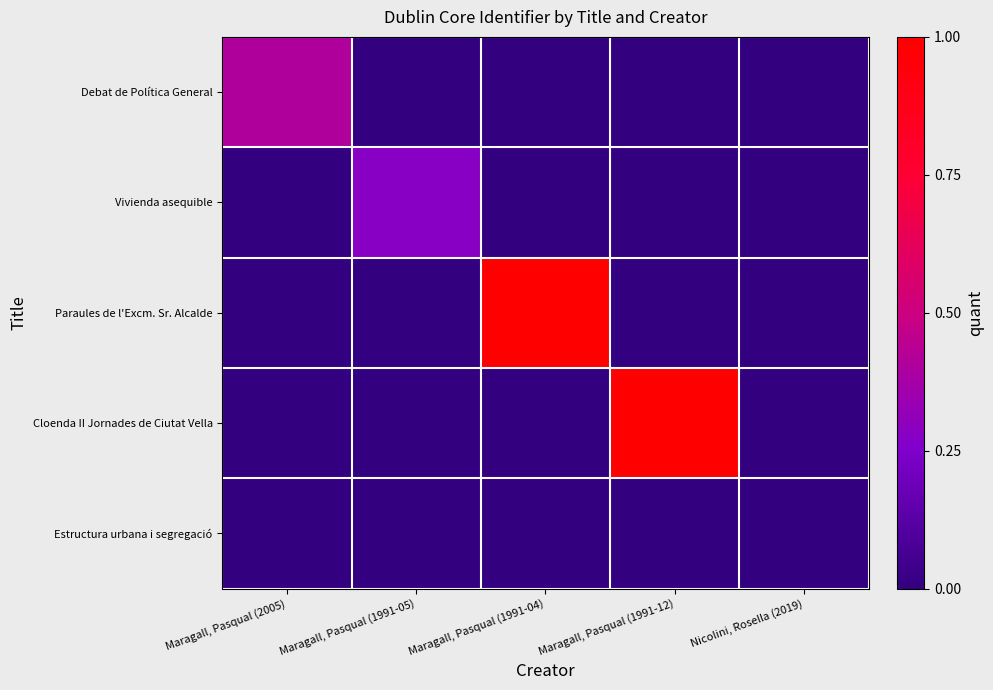

Reading right to left, extract all data points from this chart.

Debat de Política General: Nicolini, Rosella (2019)=0.0	Maragall, Pasqual (1991-12)=0.0	Maragall, Pasqual (1991-04)=0.0	Maragall, Pasqual (1991-05)=0.0	Maragall, Pasqual (2005)=0.4
Vivienda asequible: Nicolini, Rosella (2019)=0.0	Maragall, Pasqual (1991-12)=0.0	Maragall, Pasqual (1991-04)=0.0	Maragall, Pasqual (1991-05)=0.3	Maragall, Pasqual (2005)=0.0
Paraules de l'Excm. Sr. Alcalde: Nicolini, Rosella (2019)=0.0	Maragall, Pasqual (1991-12)=0.0	Maragall, Pasqual (1991-04)=1.0	Maragall, Pasqual (1991-05)=0.0	Maragall, Pasqual (2005)=0.0
Cloenda II Jornades de Ciutat Vella: Nicolini, Rosella (2019)=0.0	Maragall, Pasqual (1991-12)=1.0	Maragall, Pasqual (1991-04)=0.0	Maragall, Pasqual (1991-05)=0.0	Maragall, Pasqual (2005)=0.0
Estructura urbana i segregació: Nicolini, Rosella (2019)=0.0	Maragall, Pasqual (1991-12)=0.0	Maragall, Pasqual (1991-04)=0.0	Maragall, Pasqual (1991-05)=0.0	Maragall, Pasqual (2005)=0.0